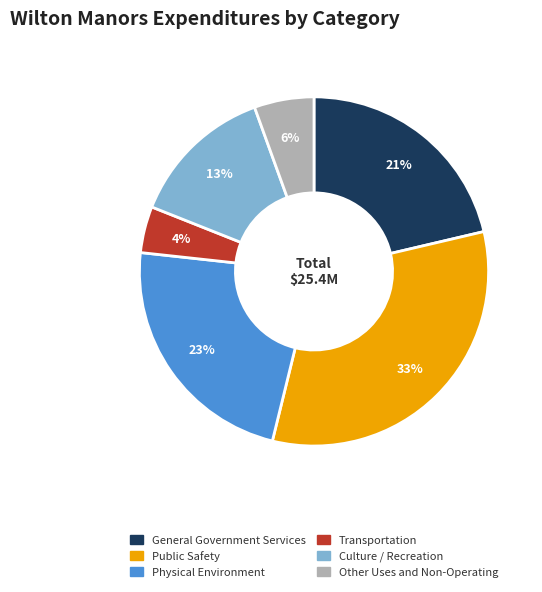

Is there a majority slice in this chart?

No